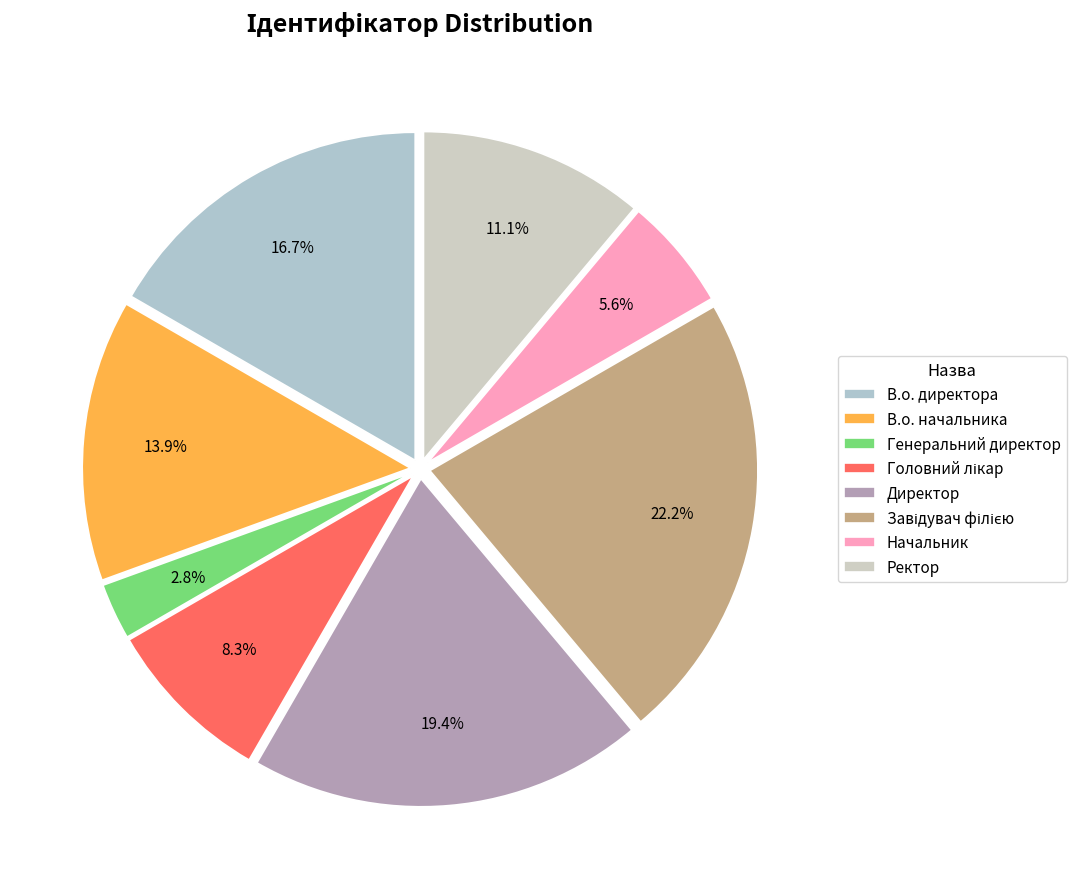

Is it true that В.о. директора is 10% of the pie?

False